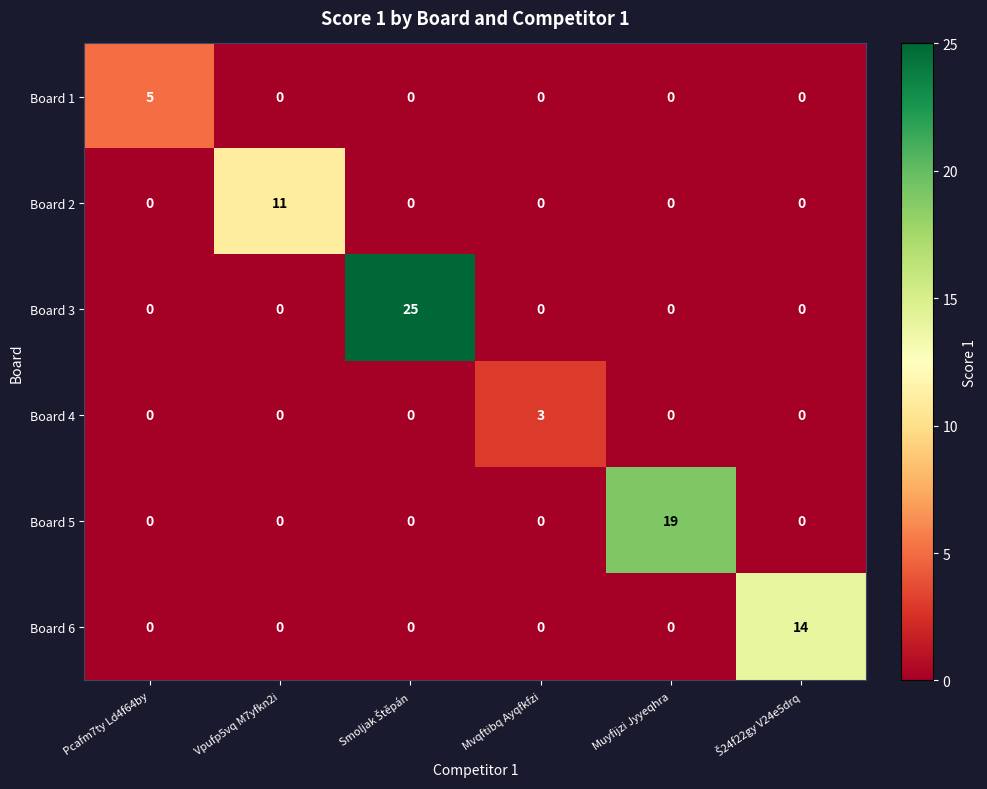

True or false: Board 3 has a value of -10 at Mvqftibq Ayqfkfzi.

False